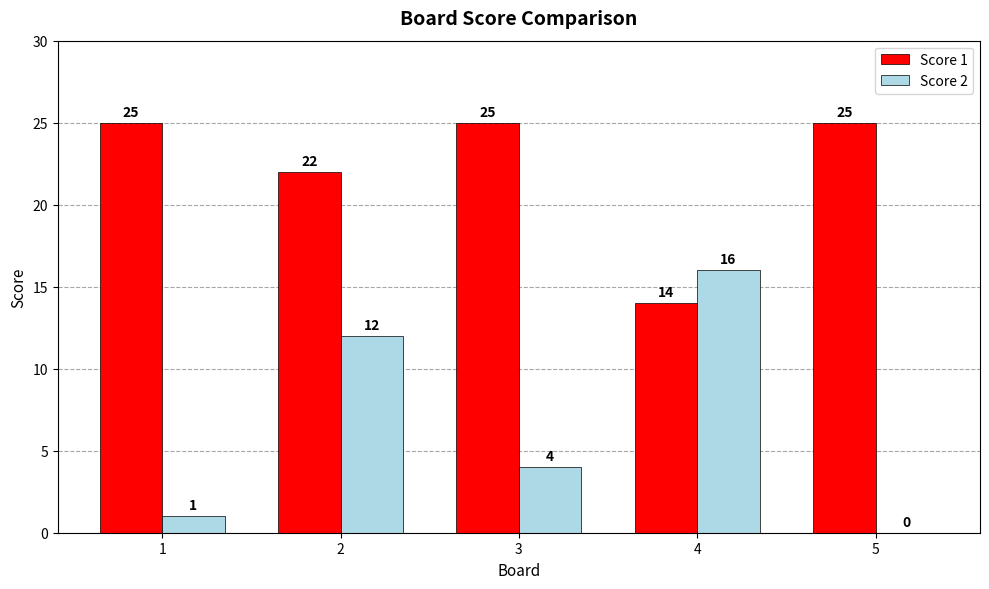

Which series has the widest spread of values?

Score 2